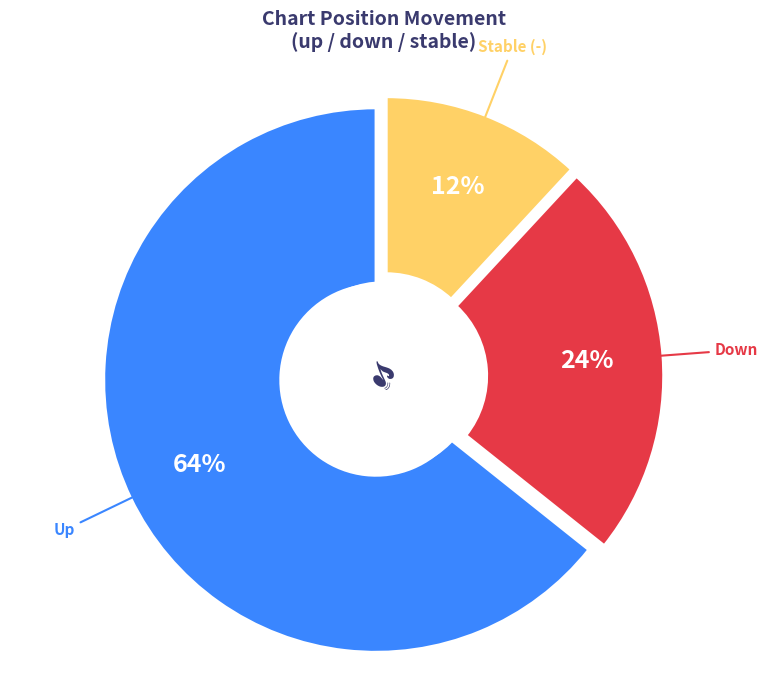

How much of the chart is everything except up?

35.7%